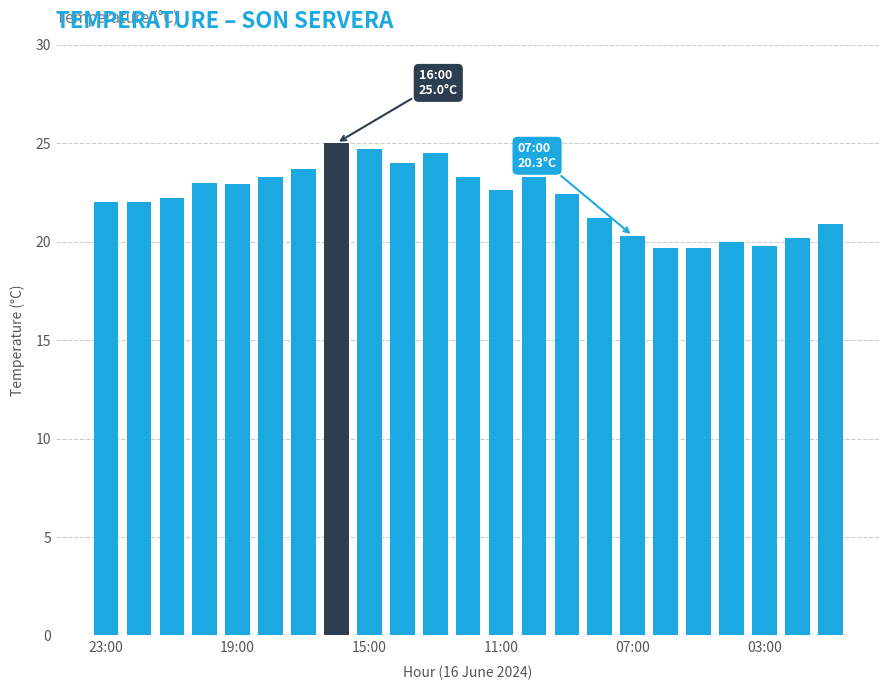

What is the minimum value shown in the chart?

19.7